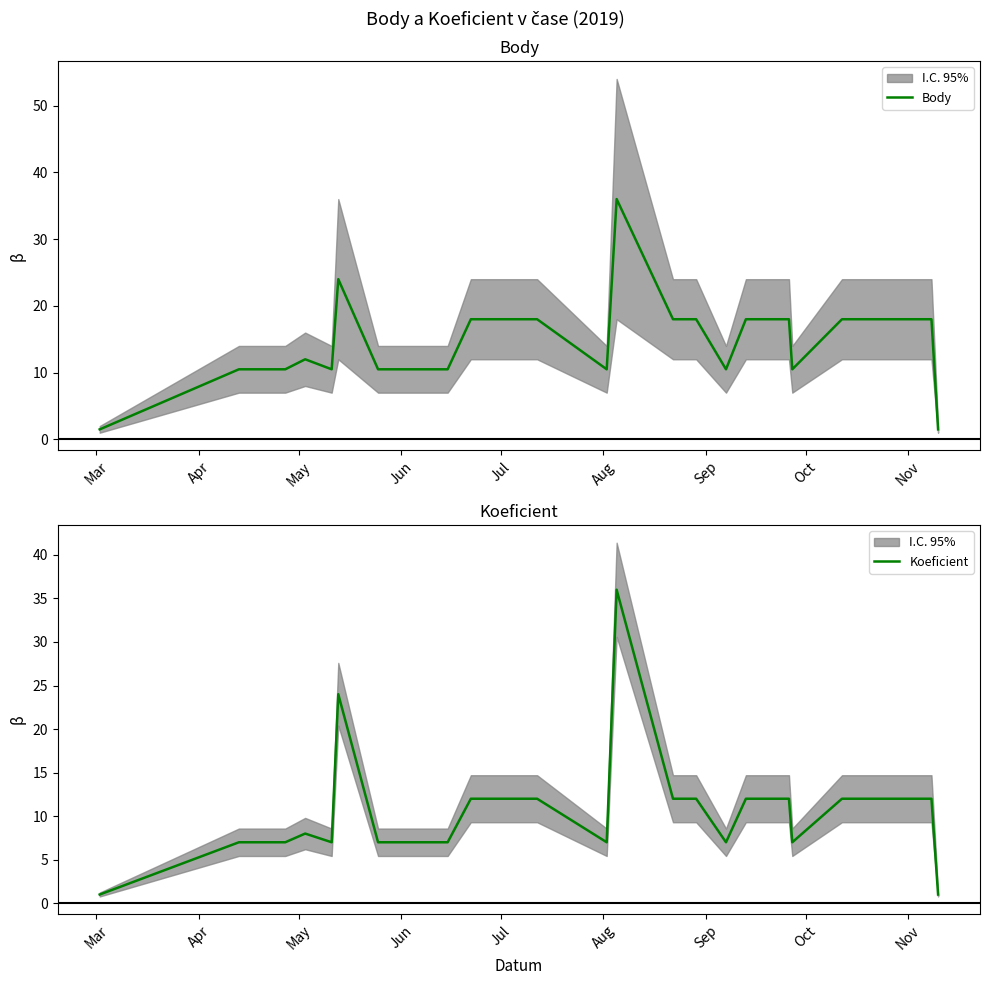

What is the lowest value of the Body series?

1.5